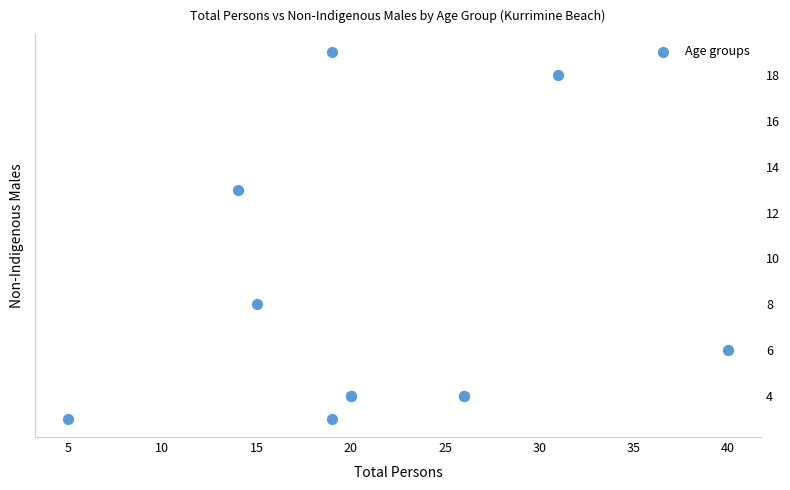

What Y value in the scatter plot is closest to 11?

13